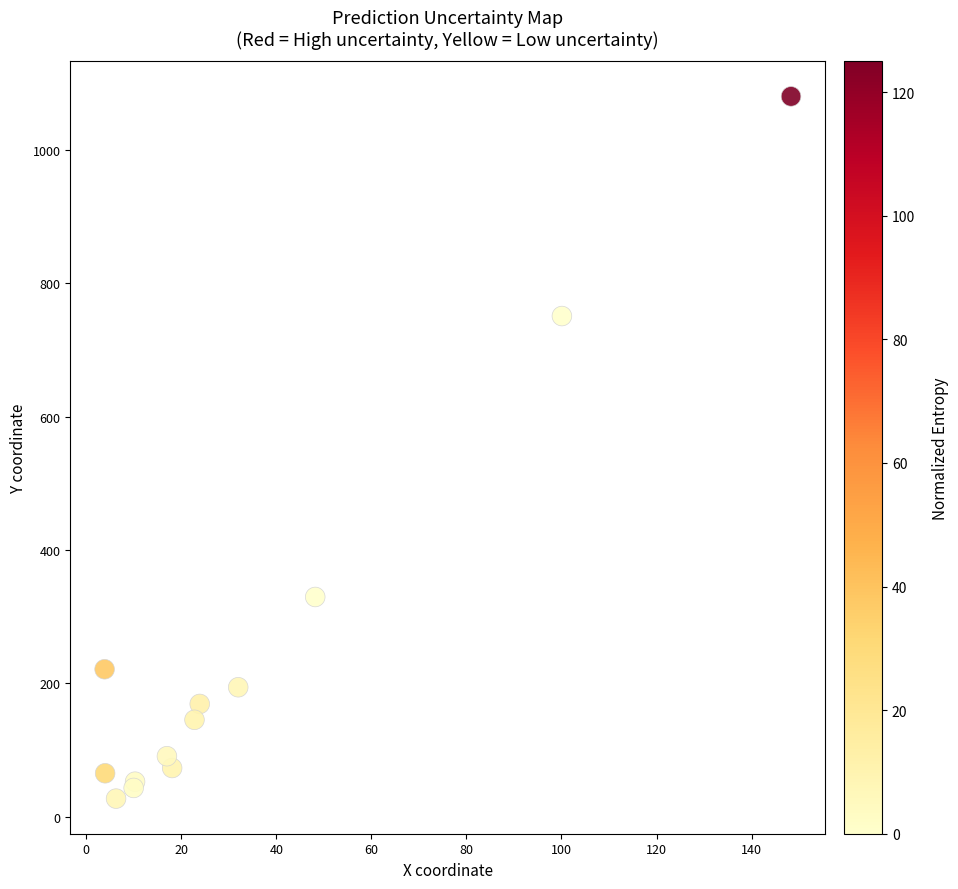

What Y value in the scatter plot is closest to 553?

750.7